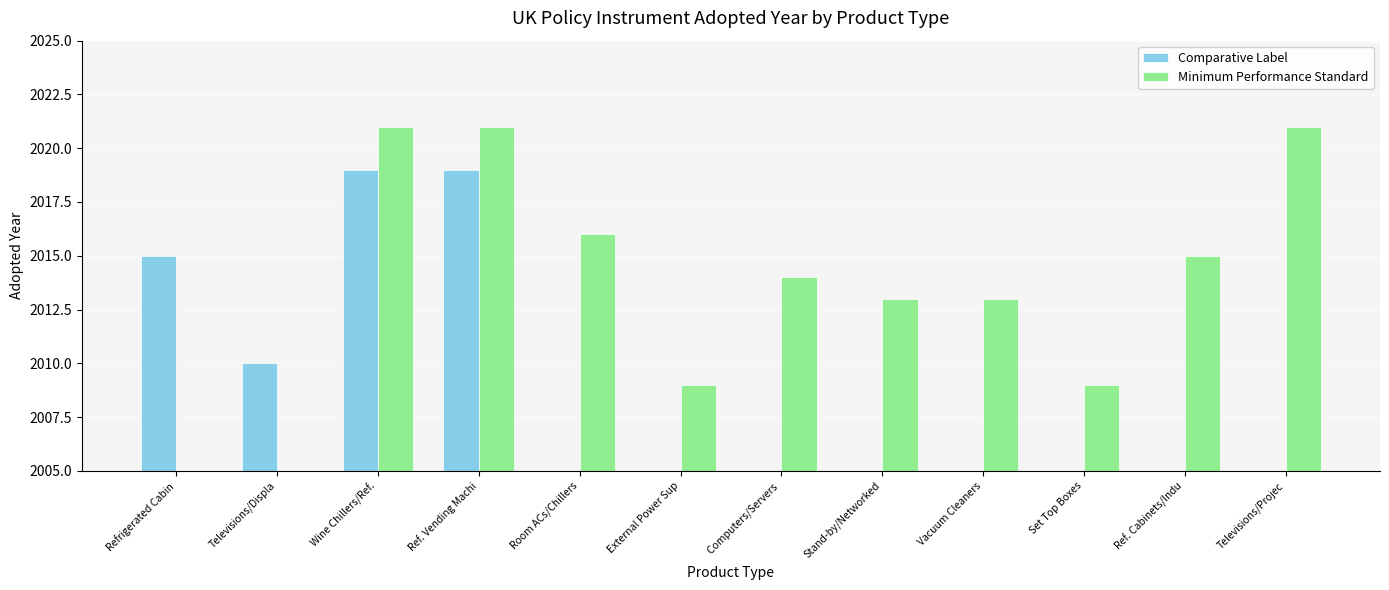

What is the label of the 6th bar from the right?

Computers/Servers 